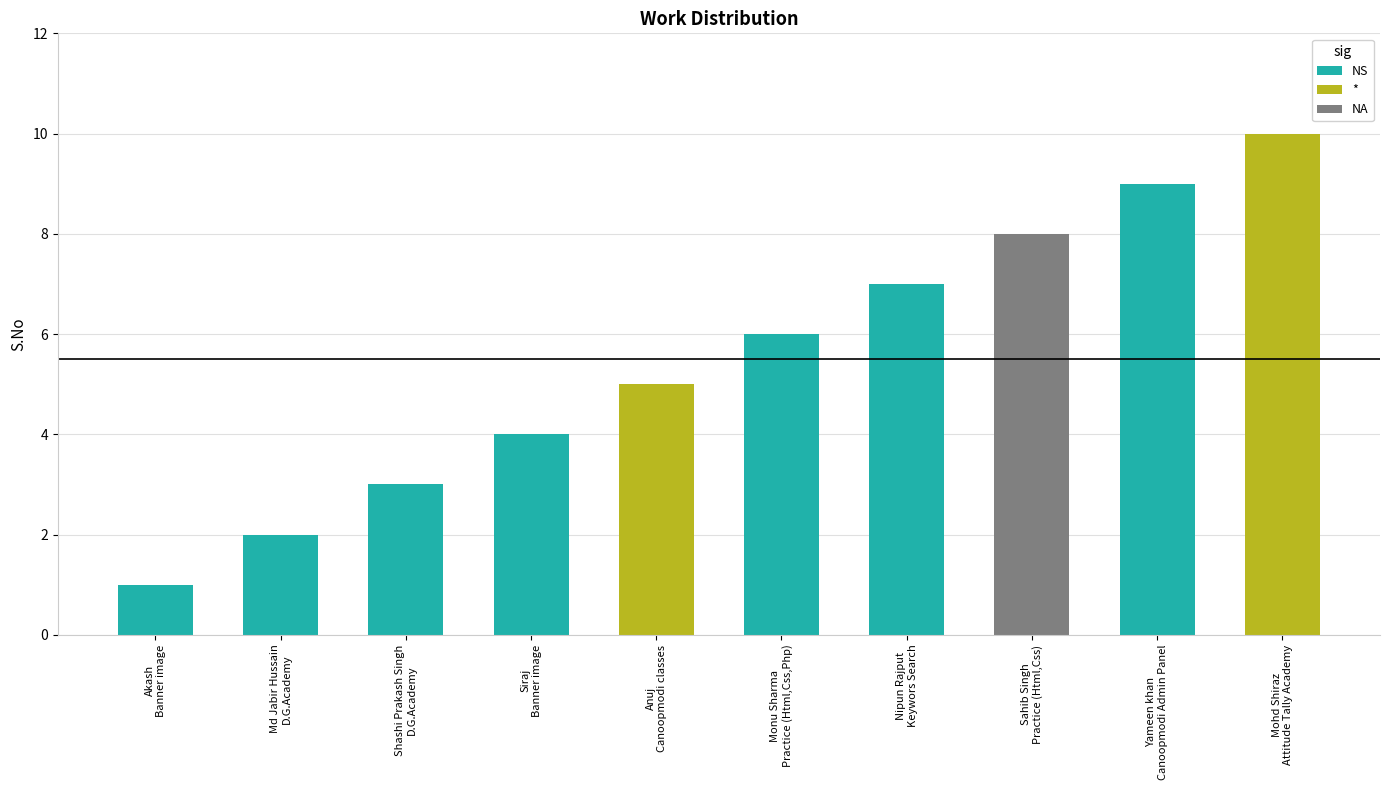

What is the greatest value displayed?

10